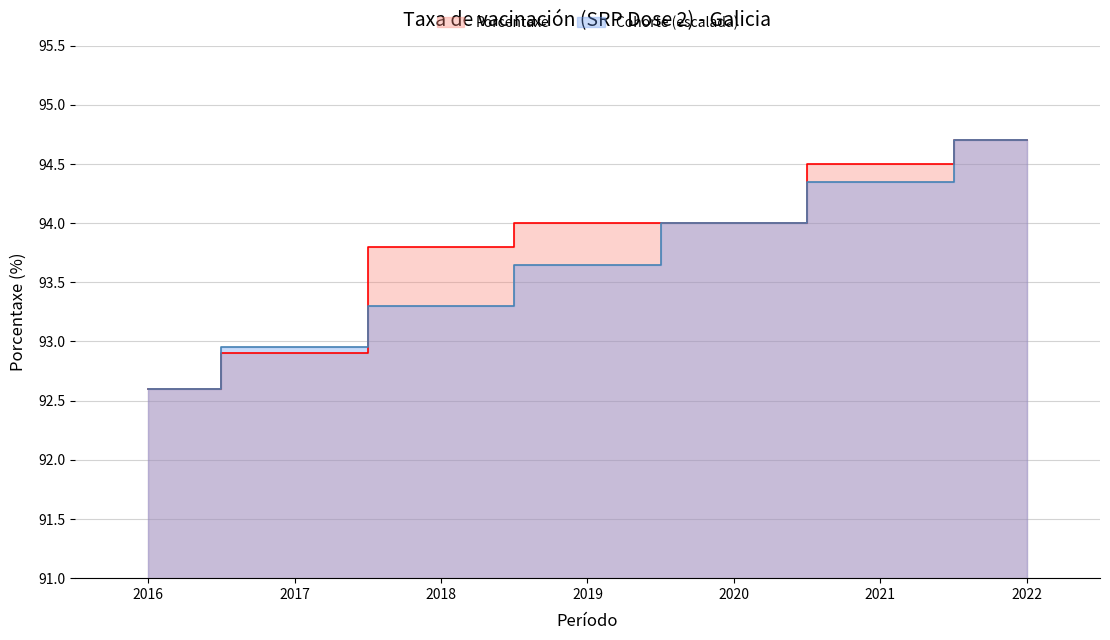

At which label does Cohorte first exceed 93?

2018